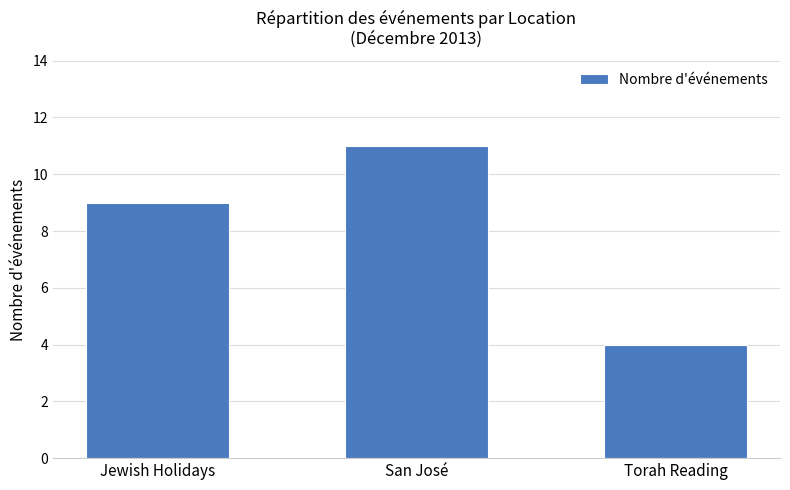

What value does the data have at Jewish Holidays?

9